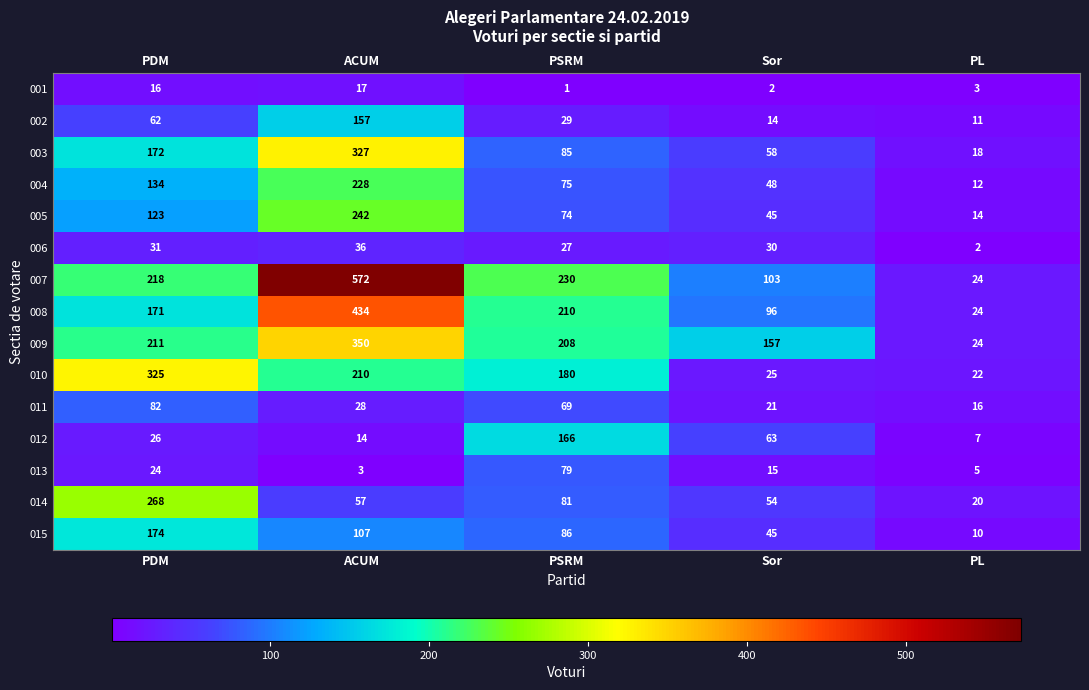

At which category does the chart reach its peak across all series?

ACUM